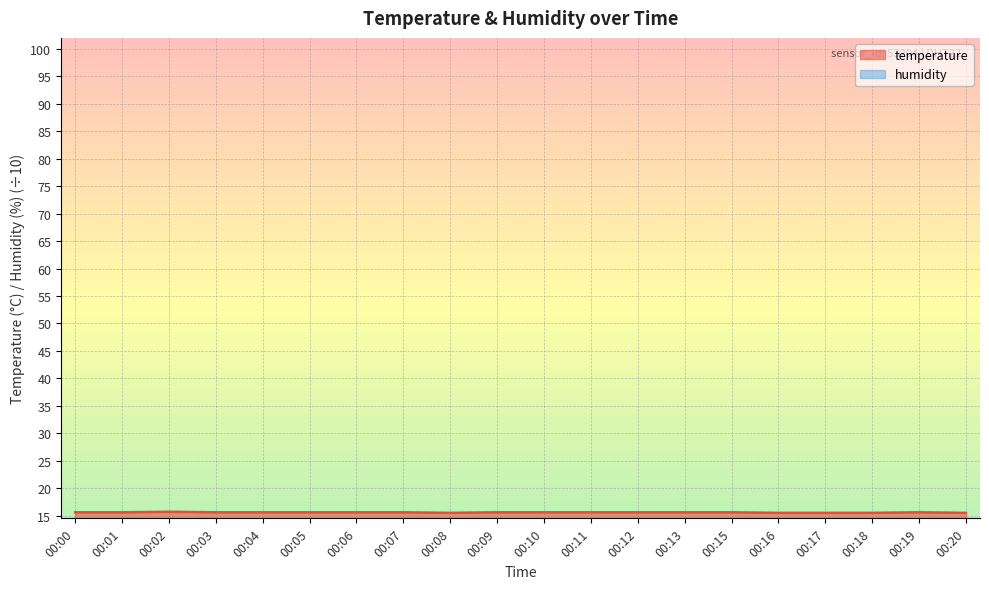

Where is the first local minimum?

00:08